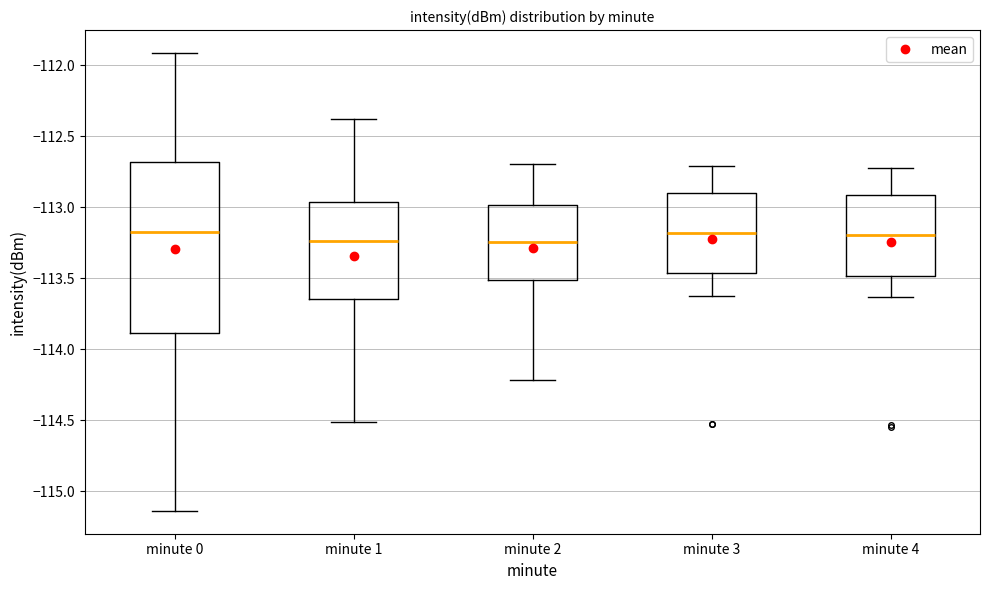

Reading left to right, transcribe this box plot: for each box, give where its median line is, the range the box spans, and where its two whiskers end, as read against the y-axis. The values are not printed on the chart, so give them approximately, as read against the axis.

minute 0: median -113.15, box -113.90 to -112.70, whiskers -115.15 to -111.90
minute 1: median -113.25, box -113.65 to -112.95, whiskers -114.50 to -112.40
minute 2: median -113.25, box -113.50 to -113.00, whiskers -114.20 to -112.70
minute 3: median -113.20, box -113.45 to -112.90, whiskers -113.60 to -112.70
minute 4: median -113.20, box -113.50 to -112.90, whiskers -113.65 to -112.70